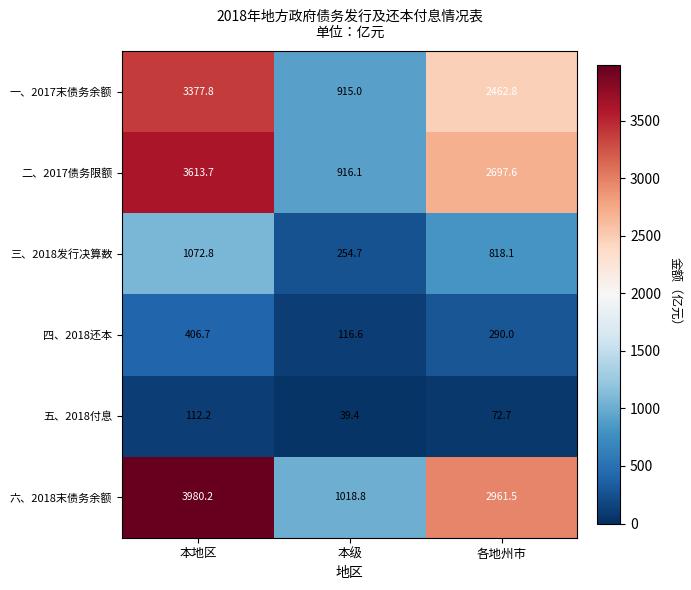

At 各地州市, list the series in order from largest to smallest.

六、2018末债务余额, 二、2017债务限额, 一、2017末债务余额, 三、2018发行决算数, 四、2018还本, 五、2018付息